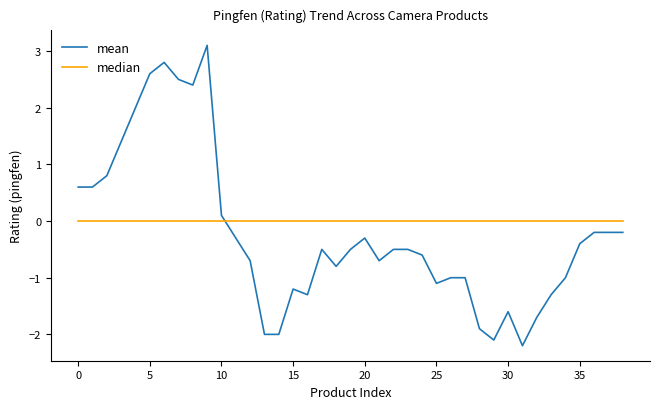

How many categories are shown in the chart?

39